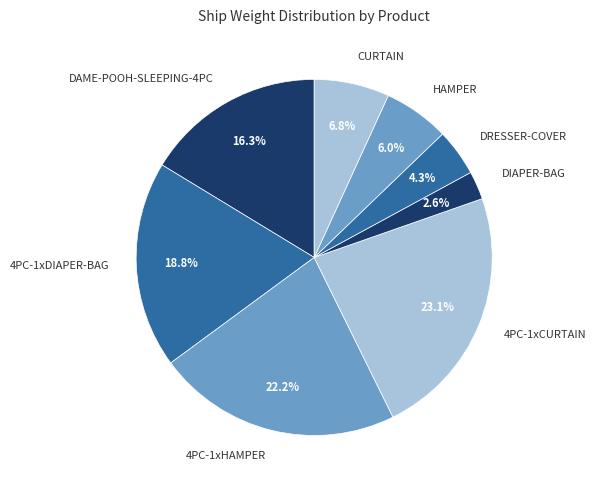

How many slices are in this pie chart?

8